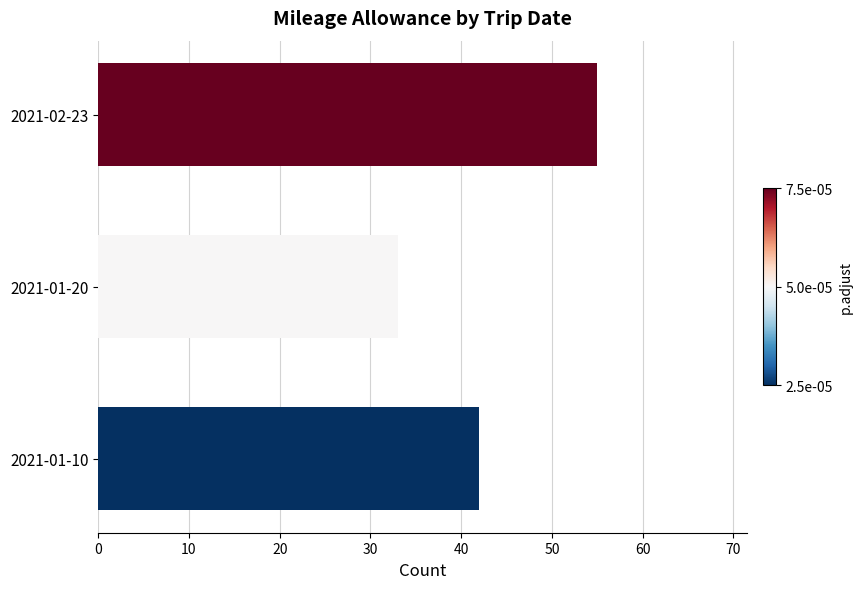

At which category does the chart reach its minimum across all series?

2021-01-20